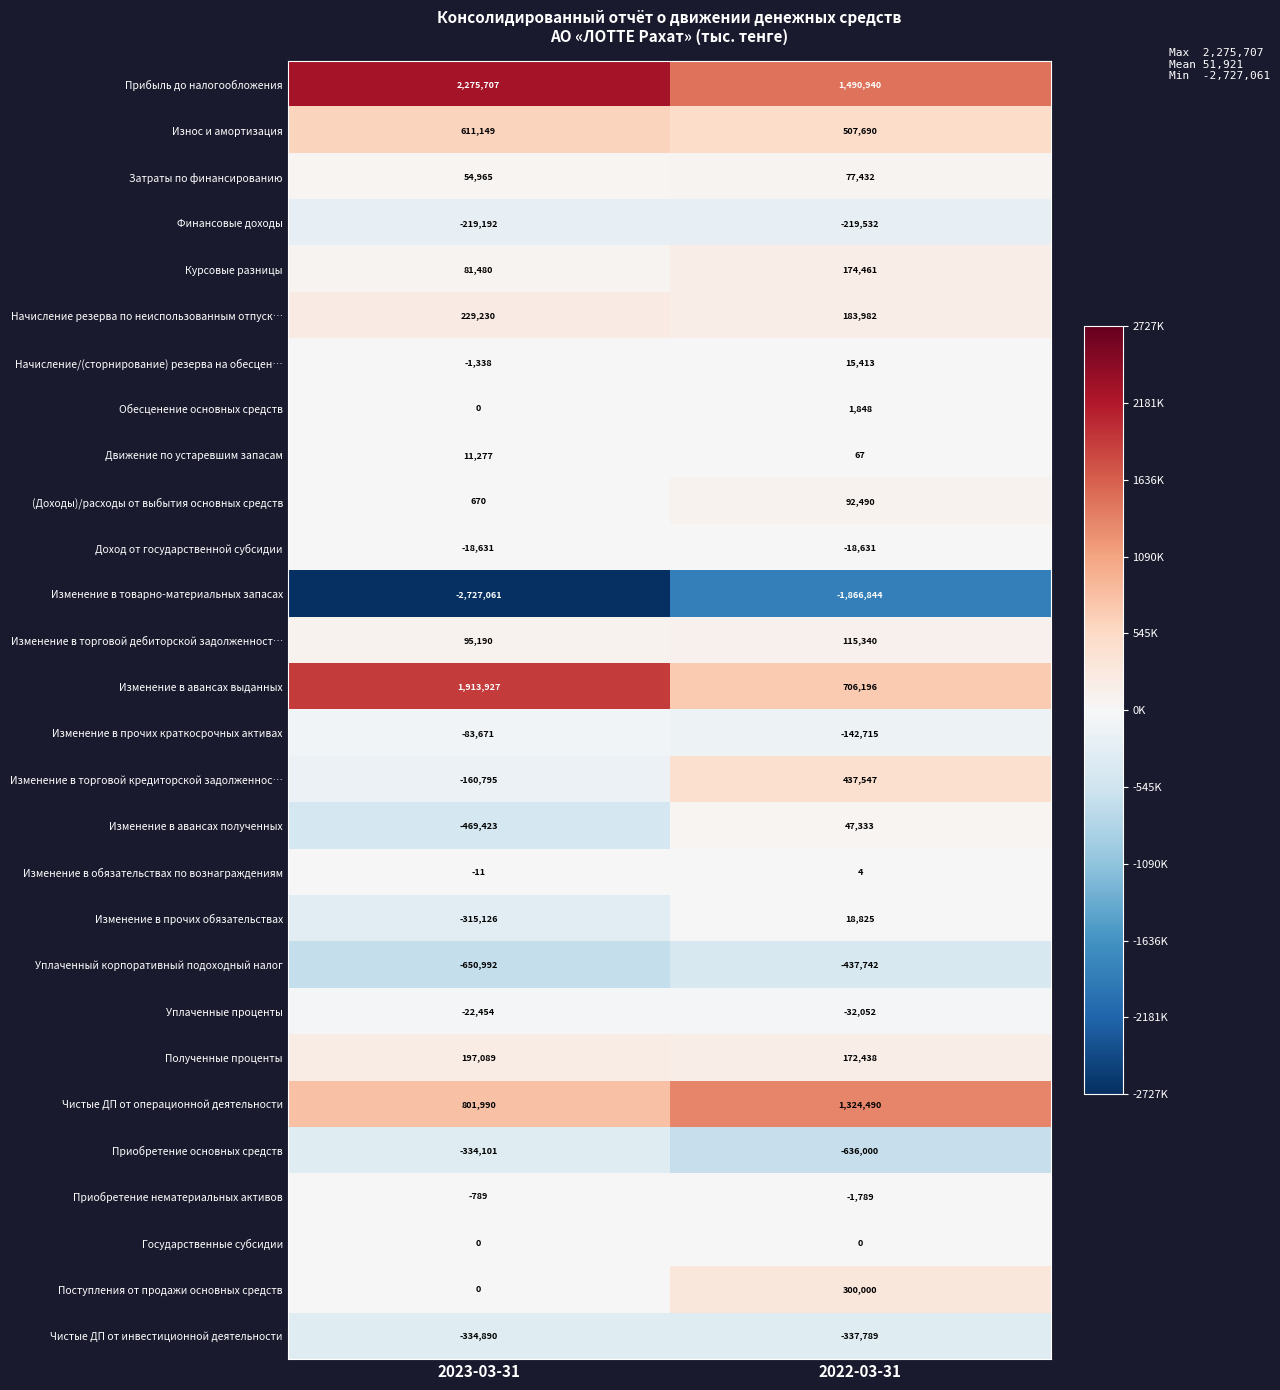

The Поступления от продажи основных средств series shows 142261 at 2023-03-31. True or false?

False